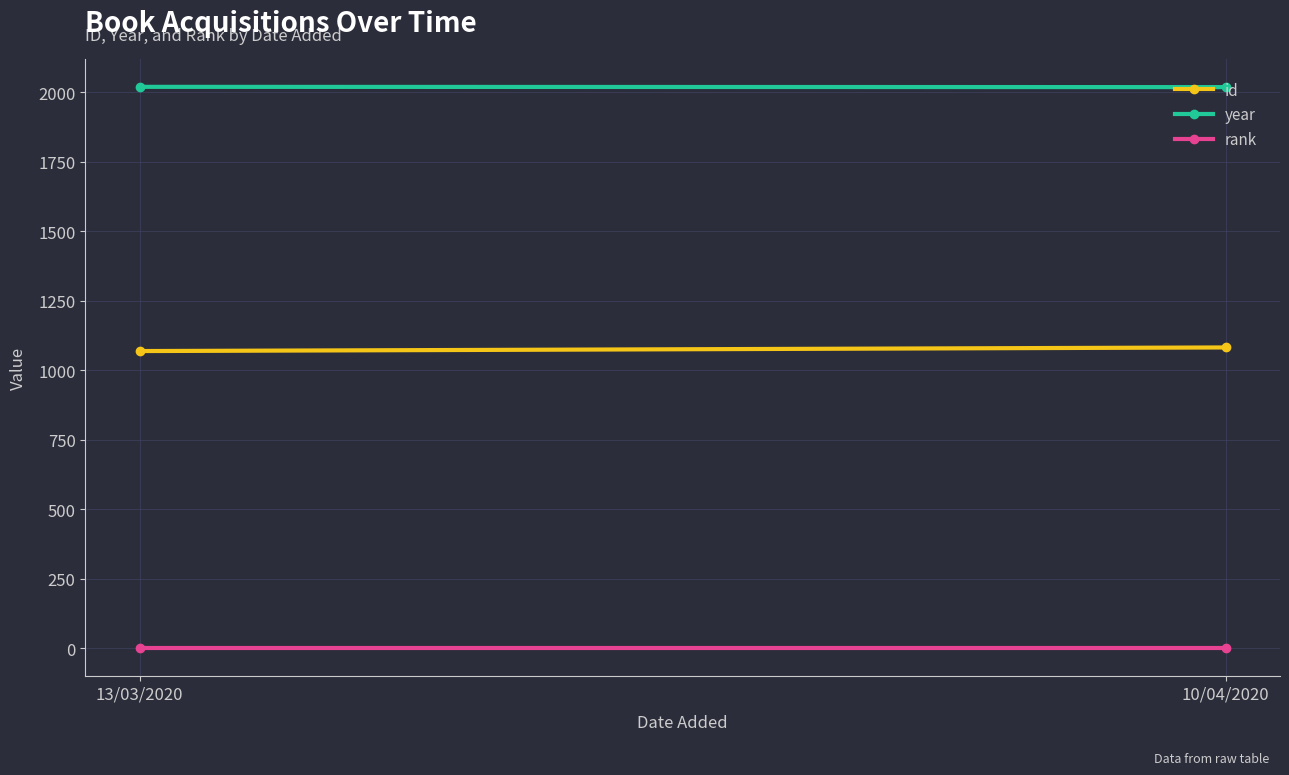

What is the difference between the year values at 10/04/2020 and 13/03/2020?

1